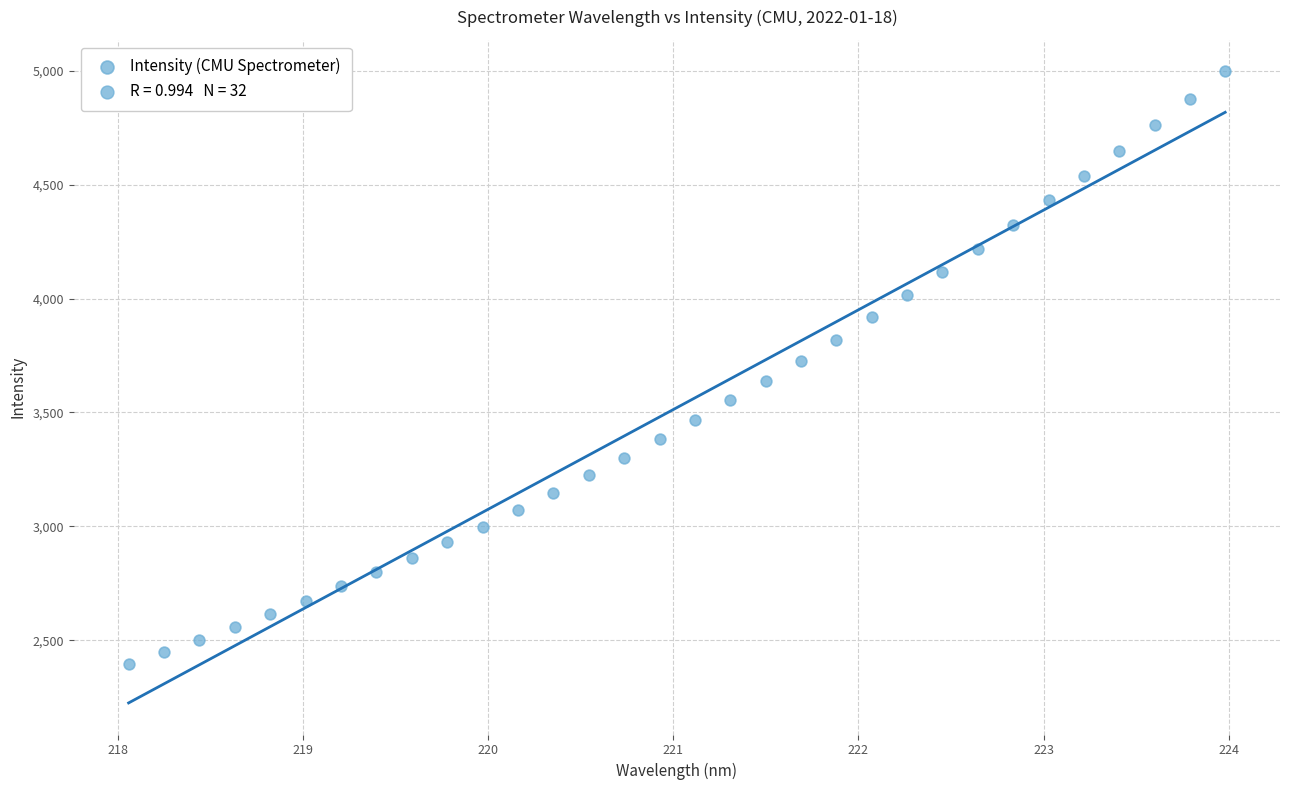

What is the range of X values (max minus min)?

5.9